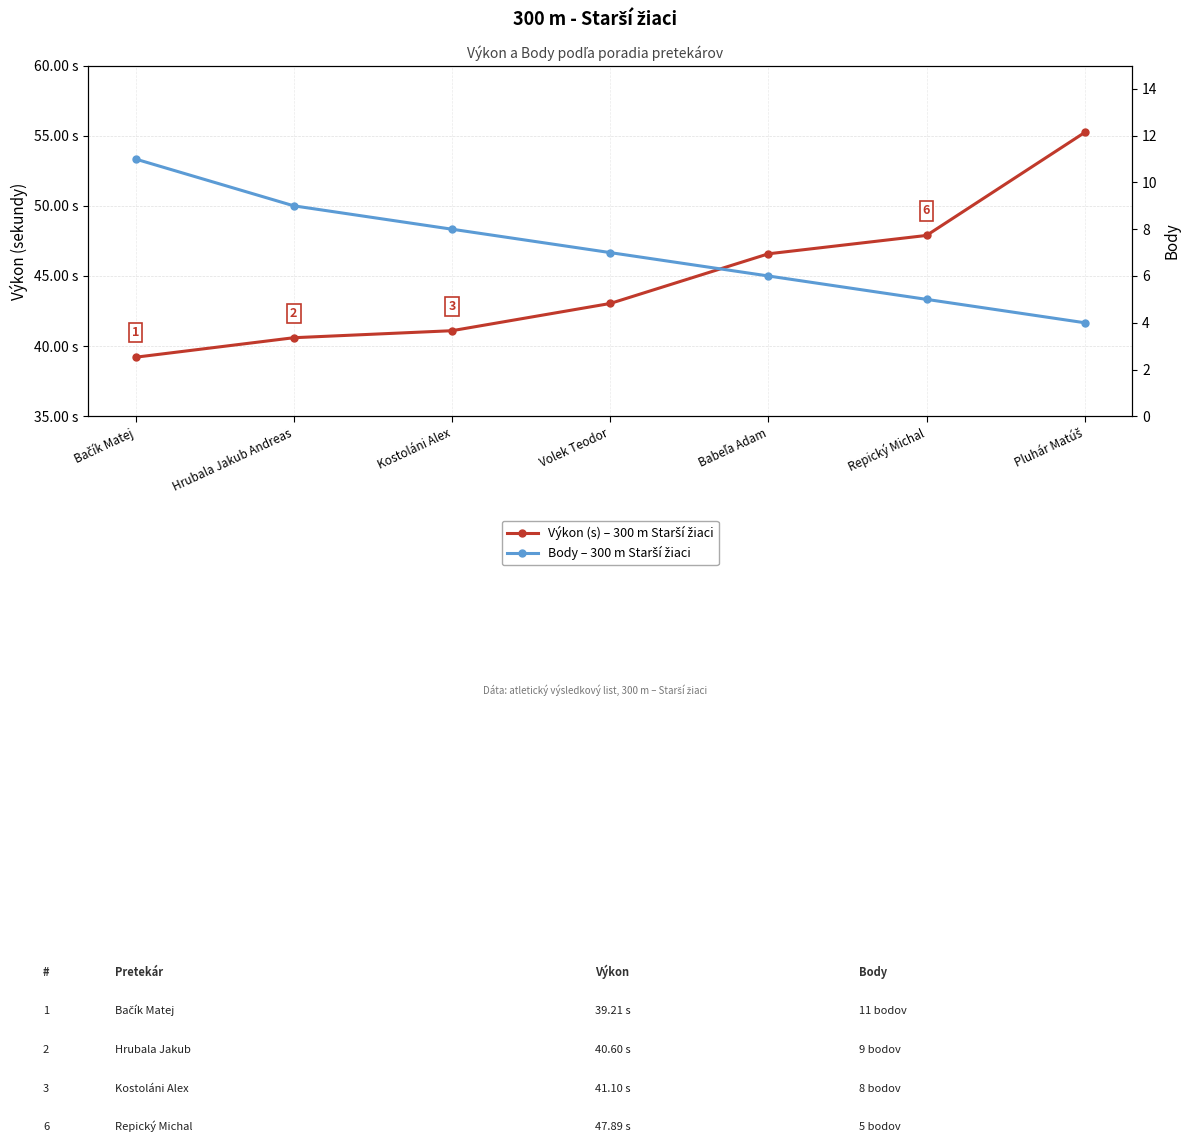

What position from the right is Pluhár Matúš?

1